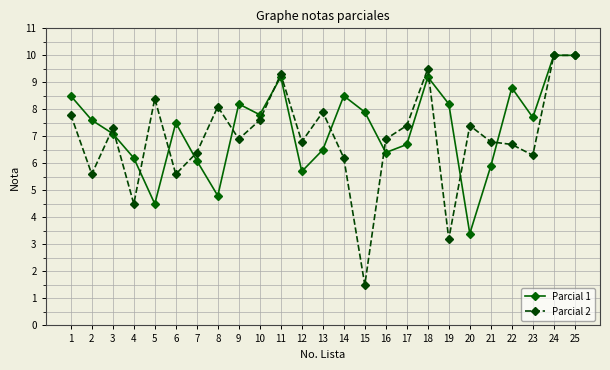

How many data points in Parcial 2 are less than 6?

5